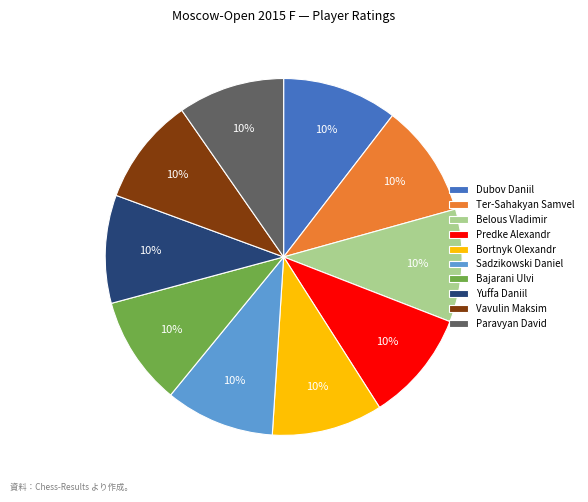

How many segments does this pie chart have?

10